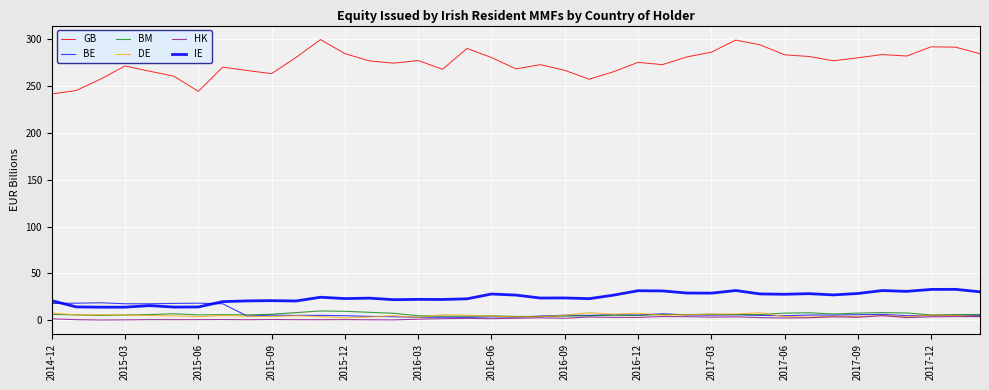

How many lines are shown in the chart?

6